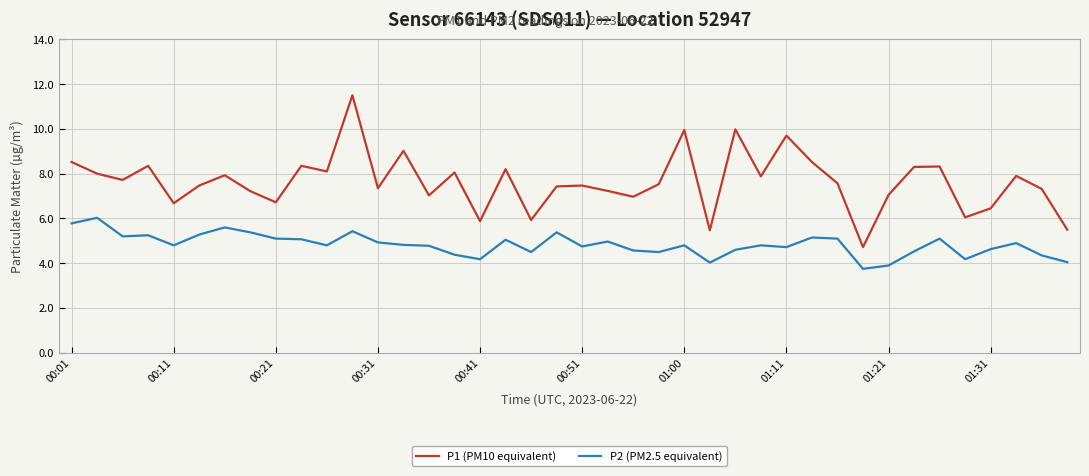

What is the lowest value of the P2 (PM2.5 equivalent) series?

3.8